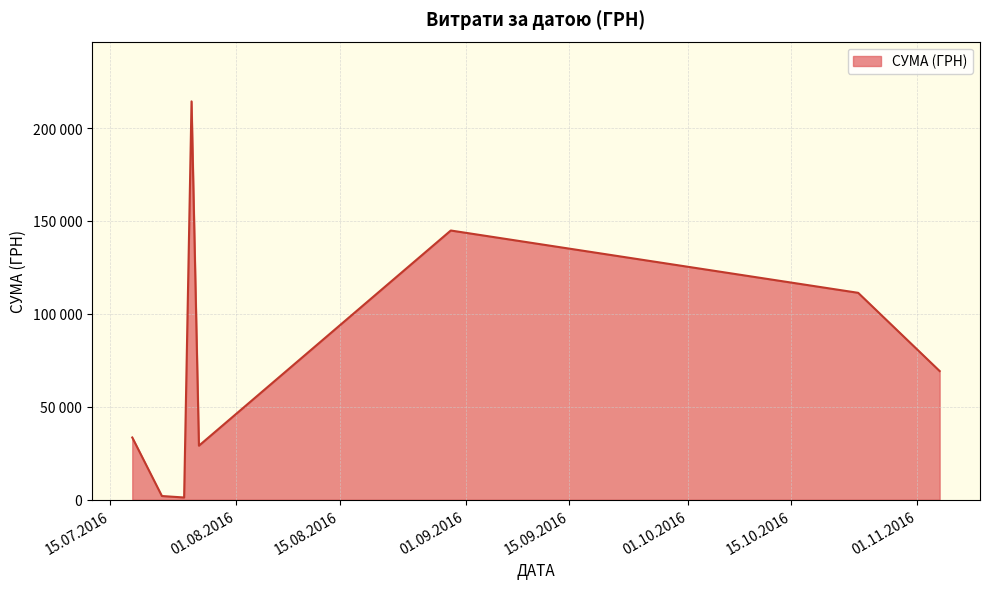

Does the chart display data point markers on the line(s)?

No